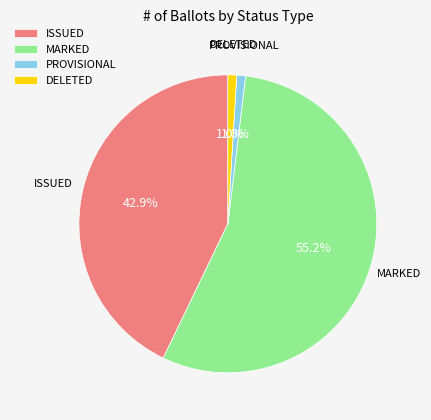

To the nearest percent, what is the difference between the ISSUED and DELETED slice percentages?

42%